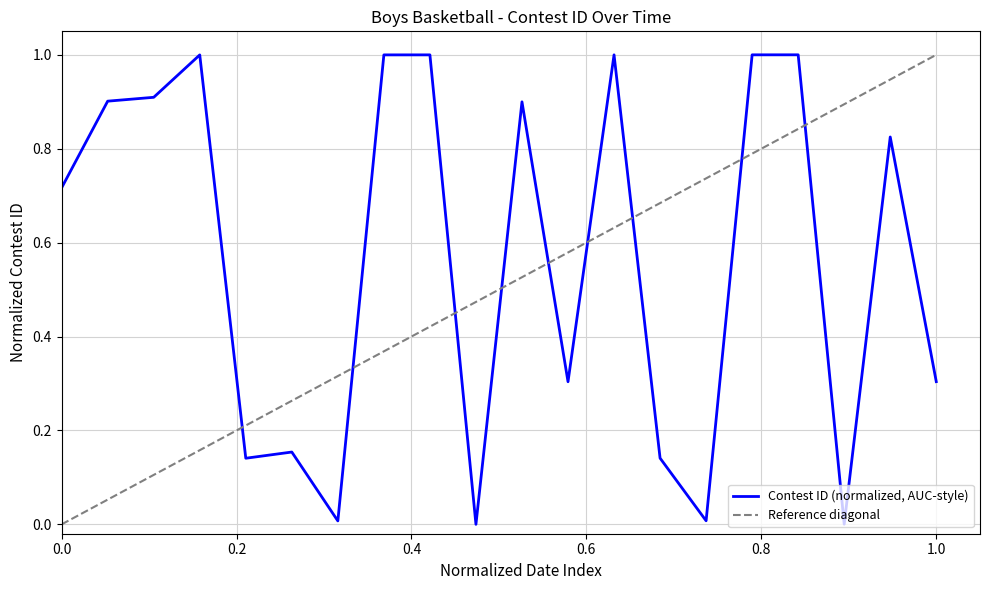

What is the sum of all values?

11.3